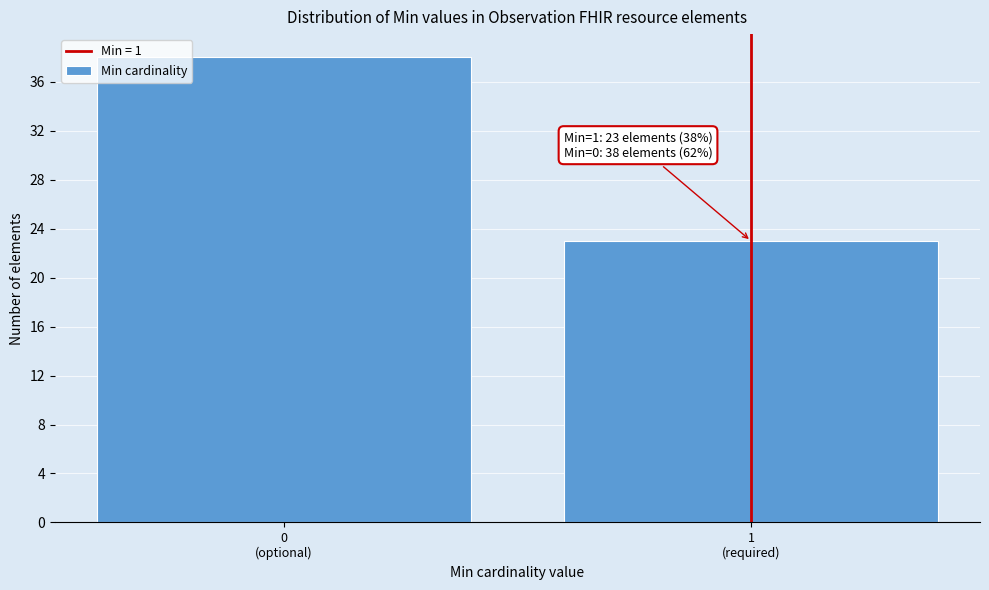

Reading left to right, list all the values displayed in this chart.

38	23